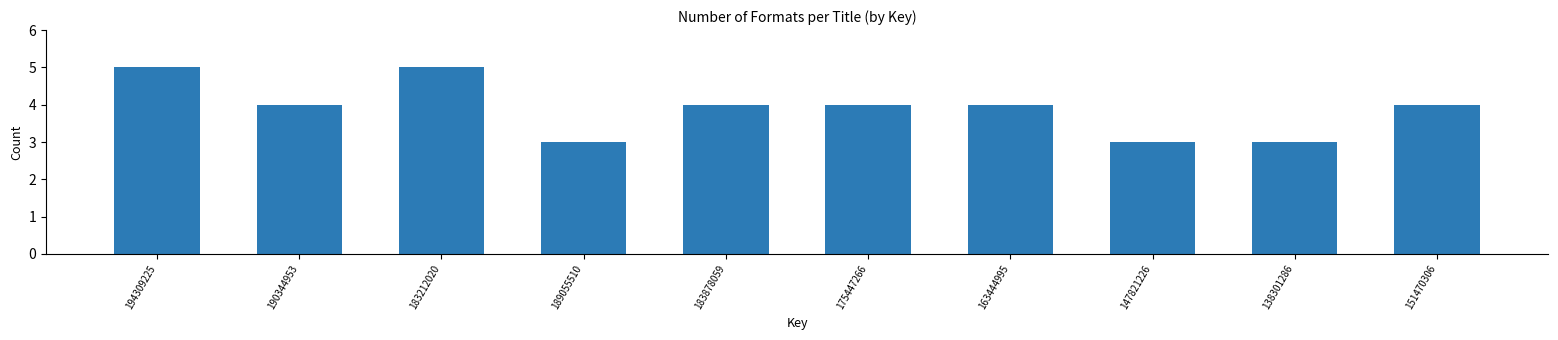

Reading left to right, list all the values displayed in this chart.

194309225=5	190344953=4	183212020=5	189055510=3	183878059=4	175447266=4	163444995=4	147821226=3	138301286=3	151470306=4